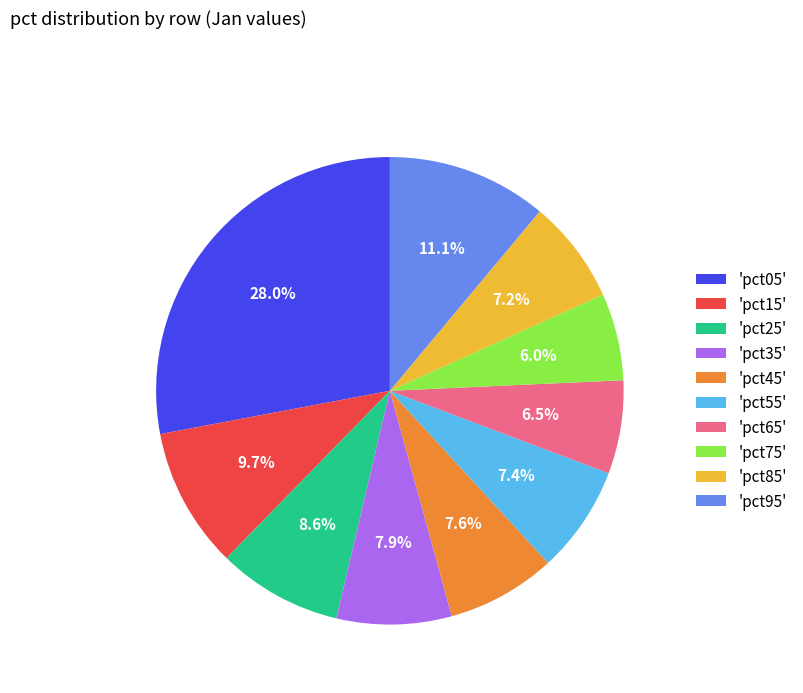

Does any single category account for the majority?

No